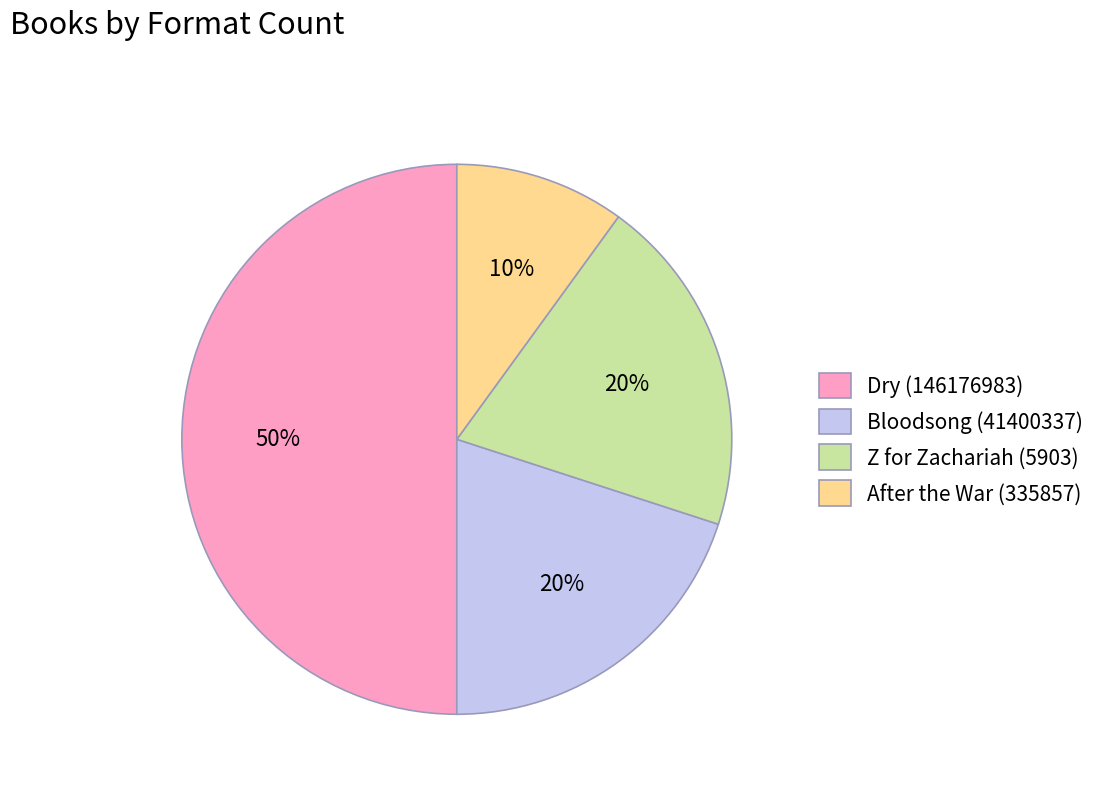

Count the number of slices in the pie.

4